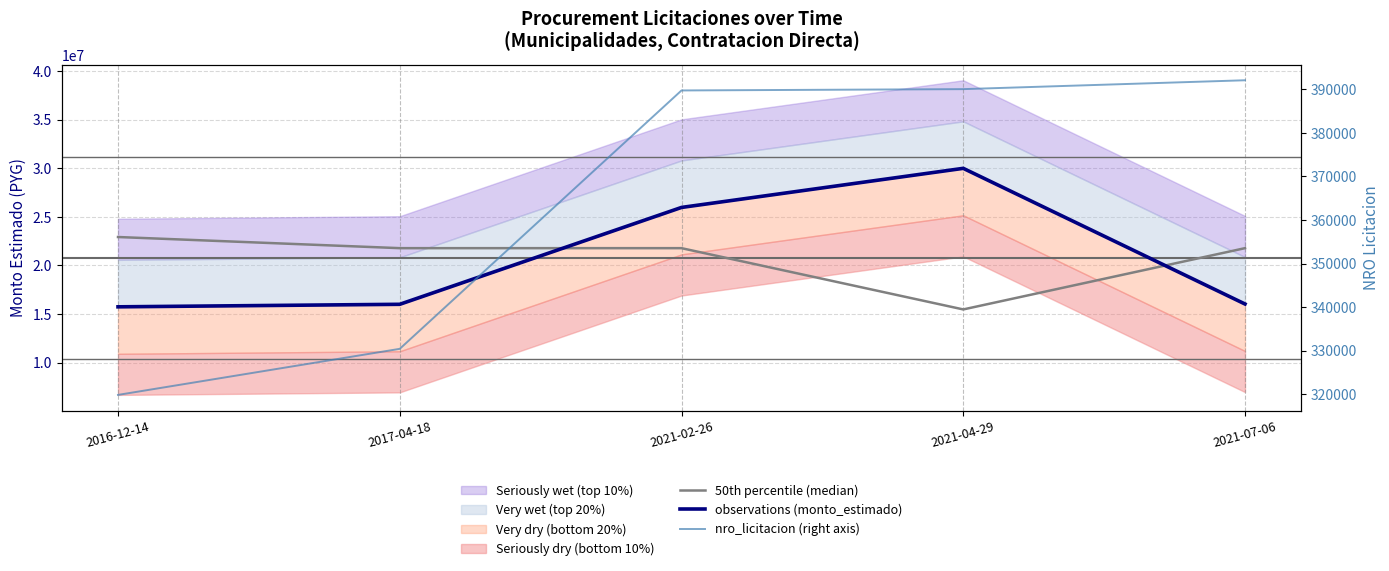

True or false: 50th percentile (median) has more than 0 interior local peaks.

False